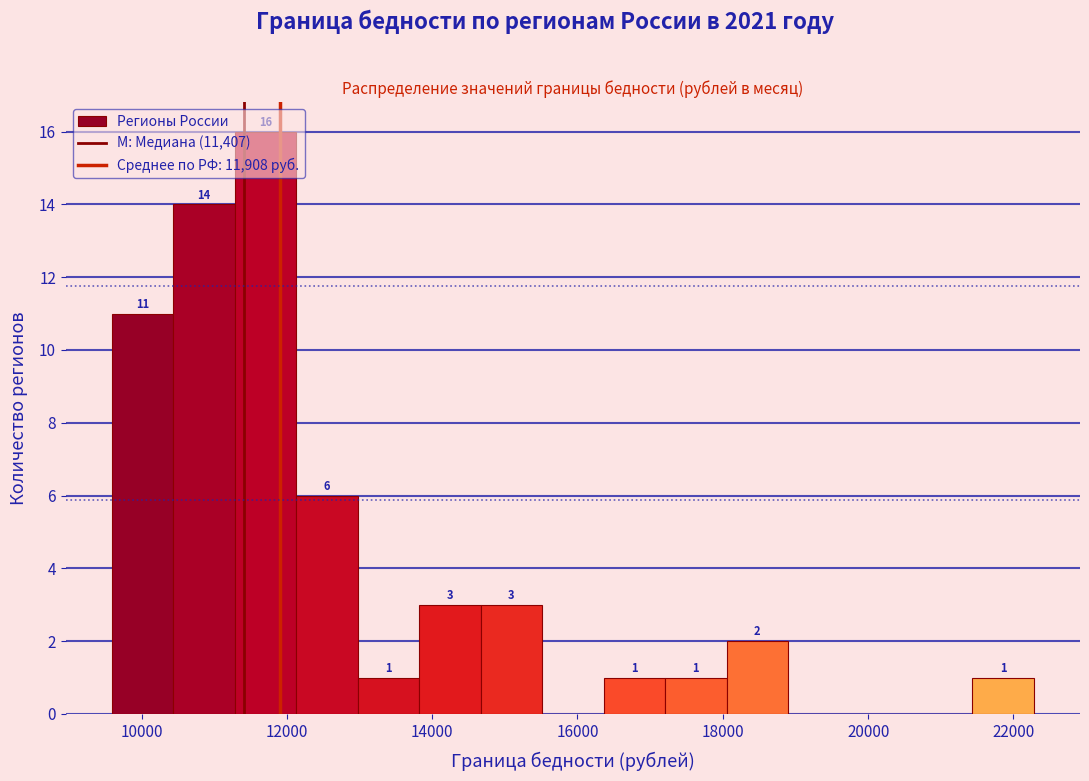

Over which range of the x-axis is the bar tallest?

11200 to 12200